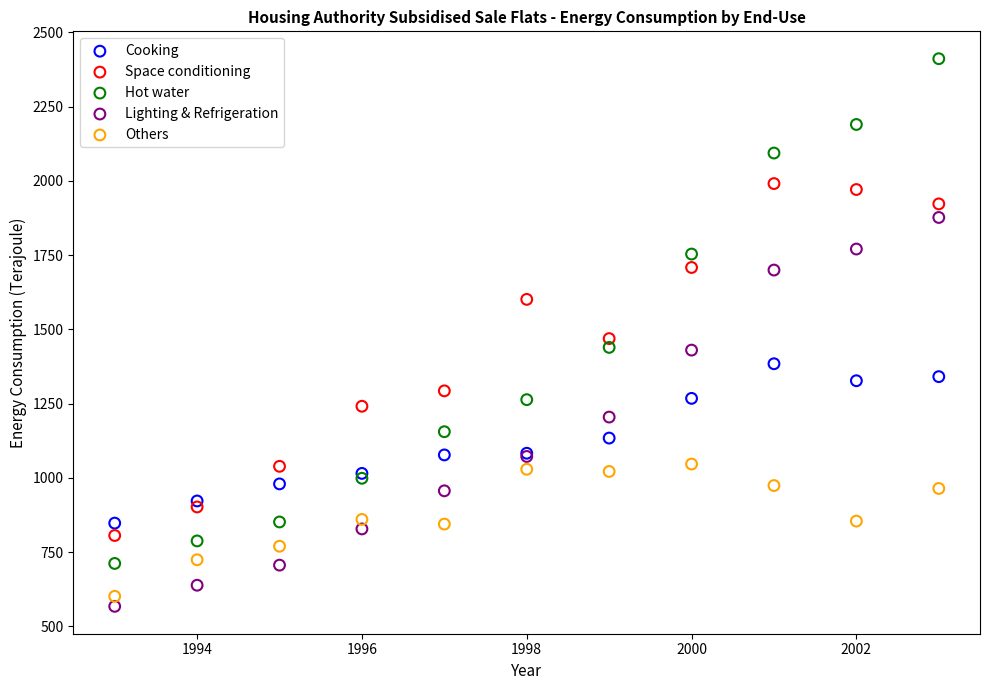

What is the X range (max minus min) for the scatter plot?

10.0